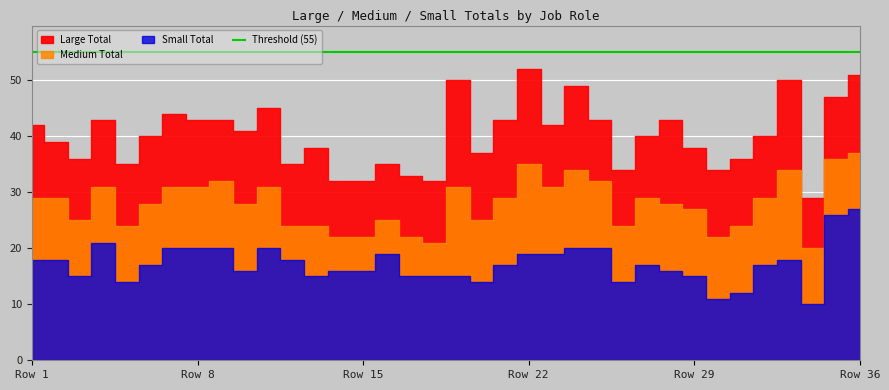

How many data points in Small Total are above 17?

16